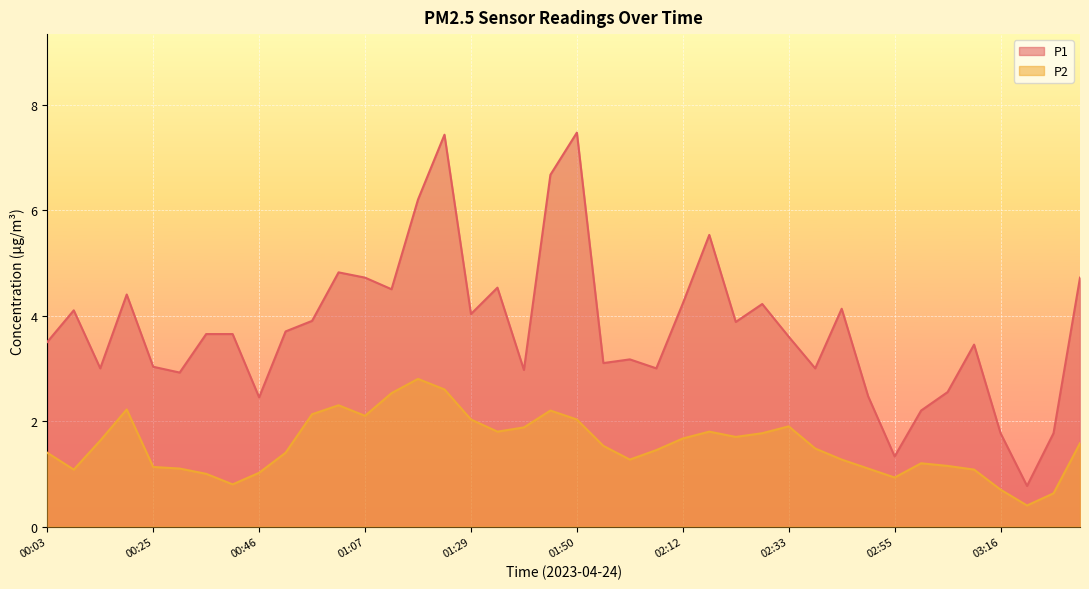

The P2 series shows 0.6 at 03:05. True or false?

False